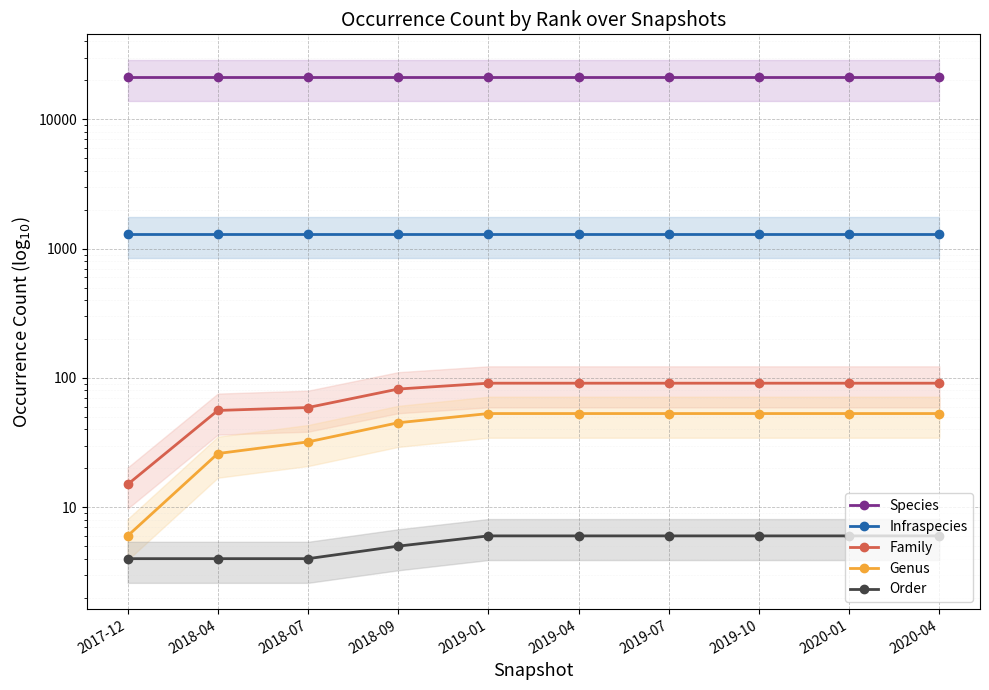

What value does the Order series have at 2020-04?

6